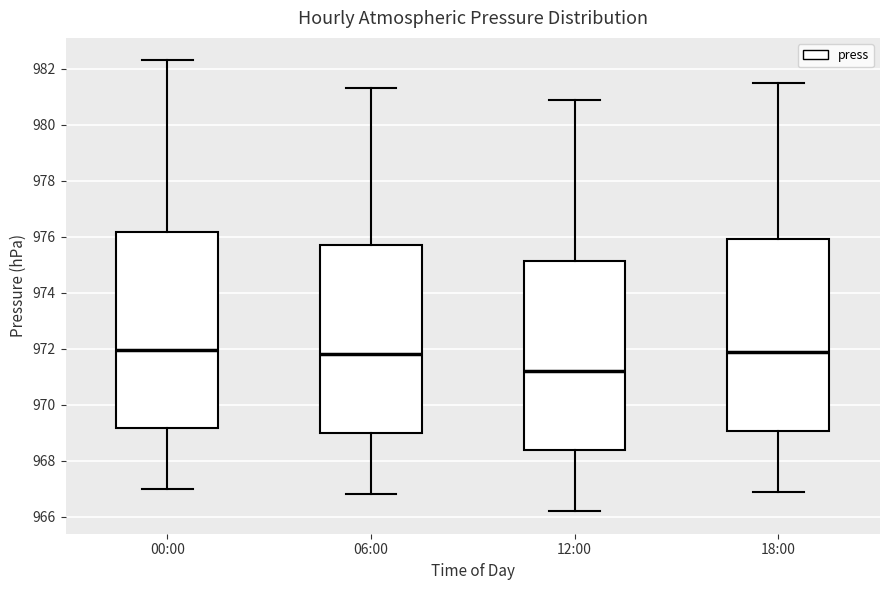

Where does the lower whisker of the box for 12:00 end on the y-axis? The values are not printed on the chart, so give them approximately, as read against the axis.

966.2